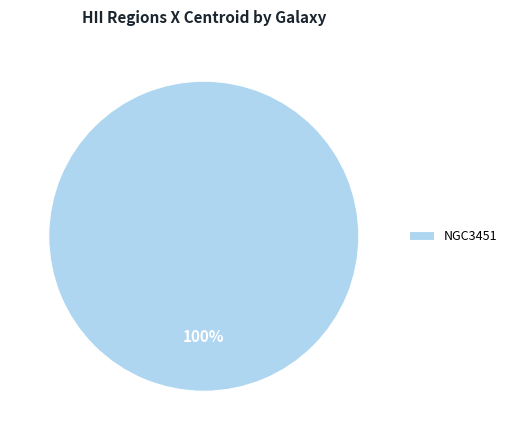

Rank the categories by value from highest to lowest.

NGC3451